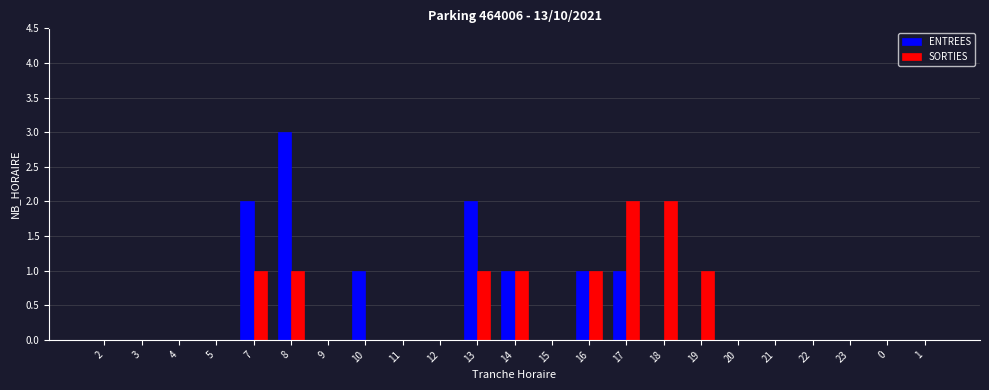

Reading left to right, list all the values displayed in this chart.

ENTREES: 2=0	3=0	4=0	5=0	7=2	8=3	9=0	10=1	11=0	12=0	13=2	14=1	15=0	16=1	17=1	18=0	19=0	20=0	21=0	22=0	23=0	0=0	1=0
SORTIES: 2=0	3=0	4=0	5=0	7=1	8=1	9=0	10=0	11=0	12=0	13=1	14=1	15=0	16=1	17=2	18=2	19=1	20=0	21=0	22=0	23=0	0=0	1=0